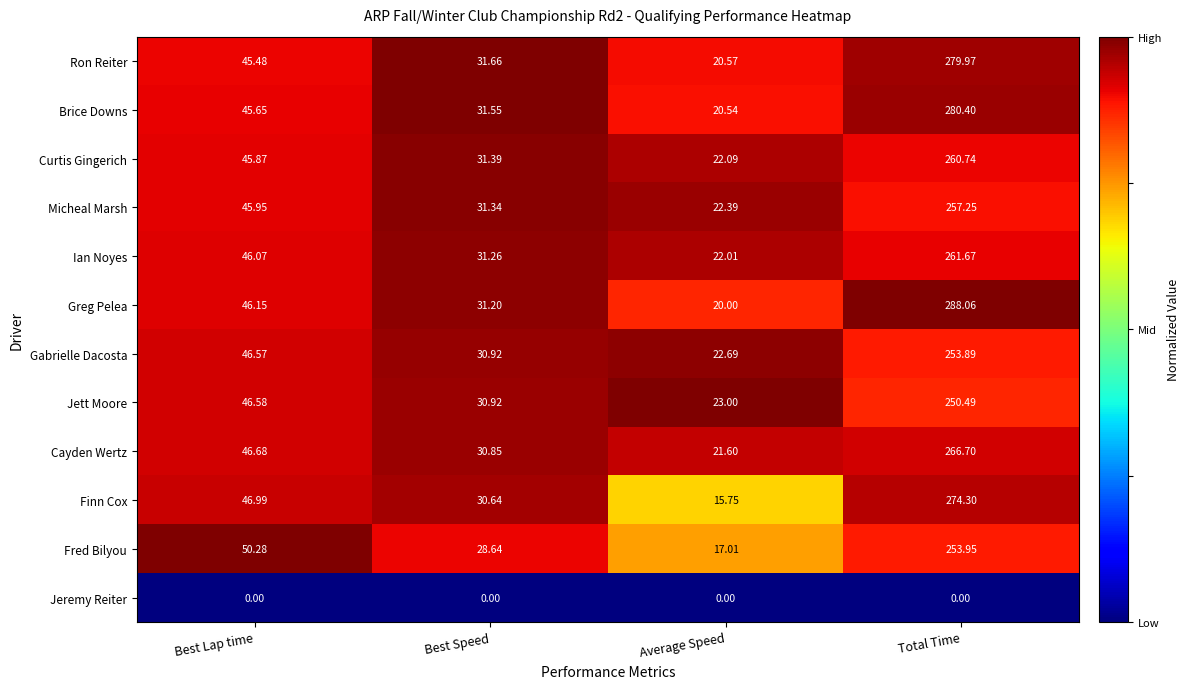

Between Best Lap time and Total Time, which series saw the biggest shift?

Greg Pelea